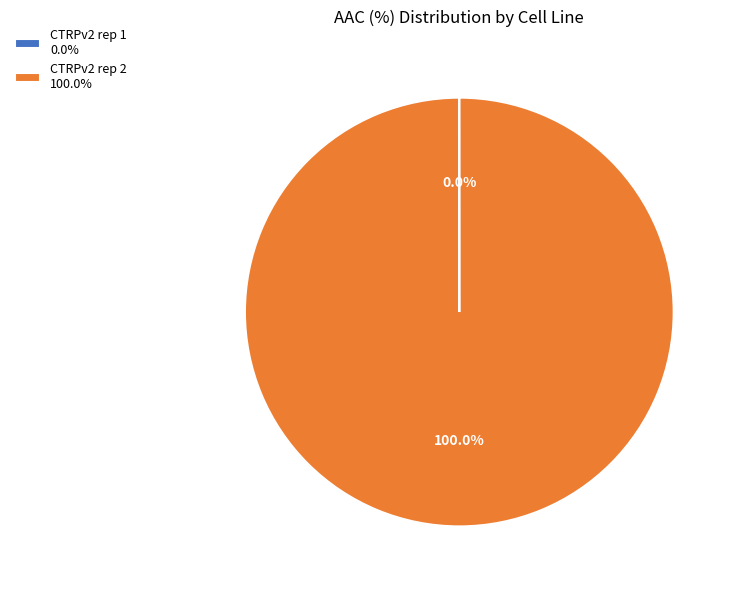

Is there any slice that represents more than half of the pie?

Yes